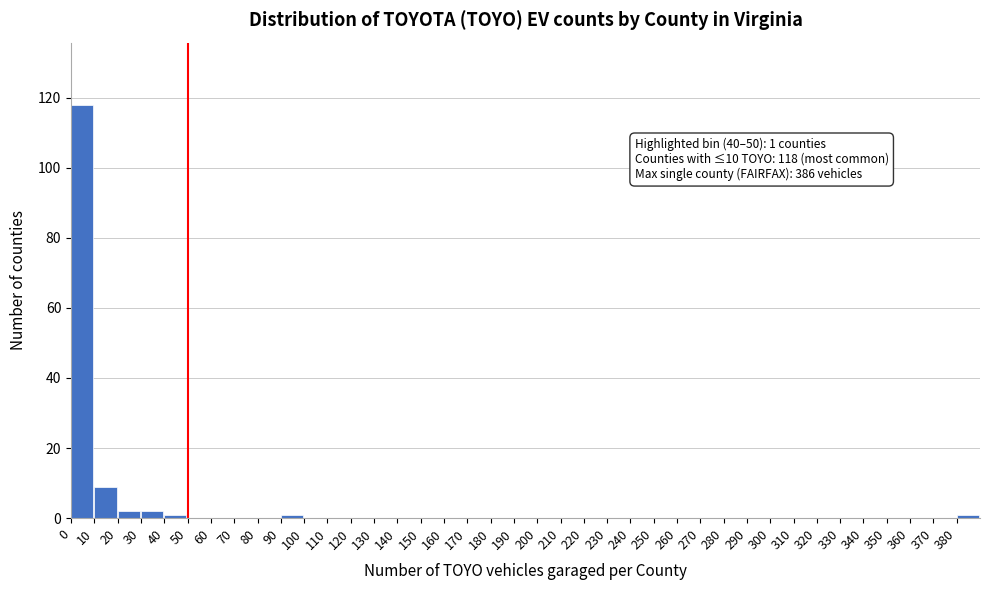

Which range on the x-axis has the tallest bar?

0 to 10